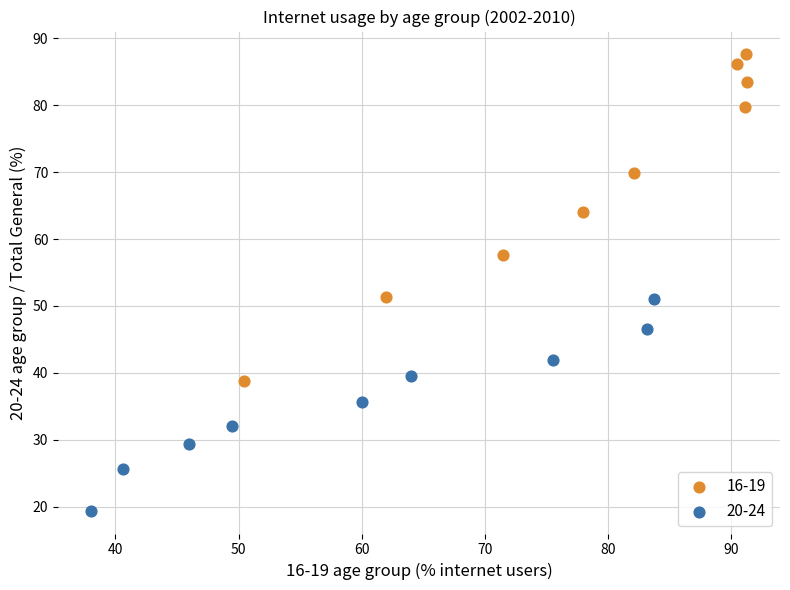

Which series reaches the minimum Y coordinate?

20-24